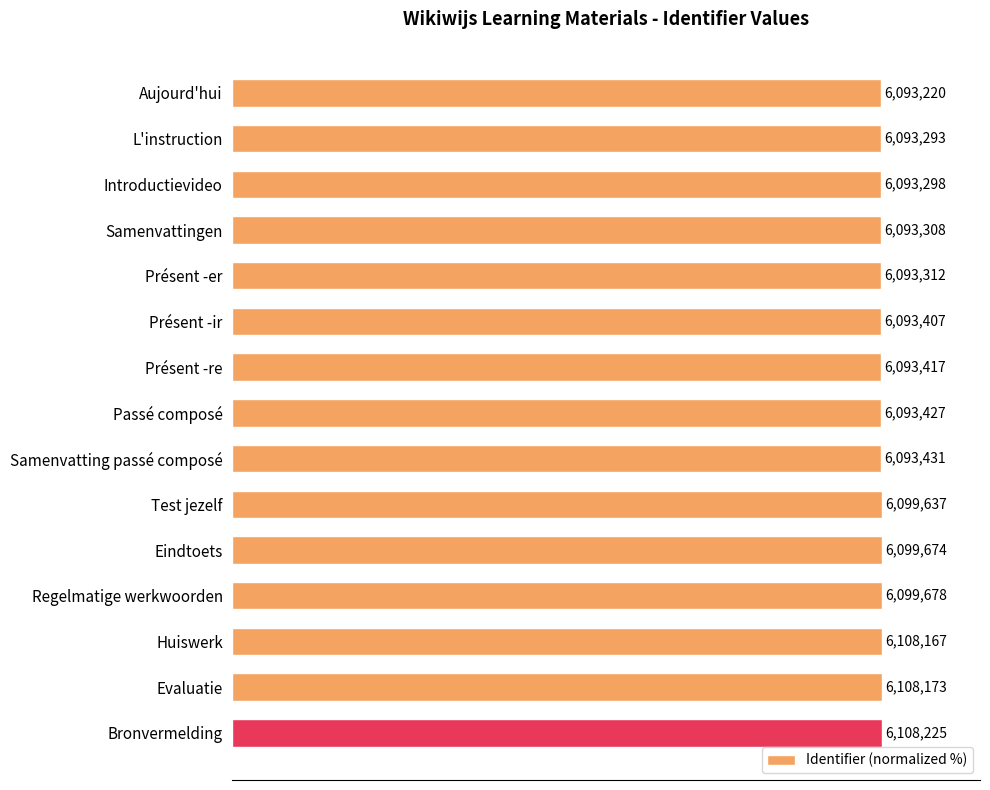

The value at Evaluatie is 158.5. True or false?

False